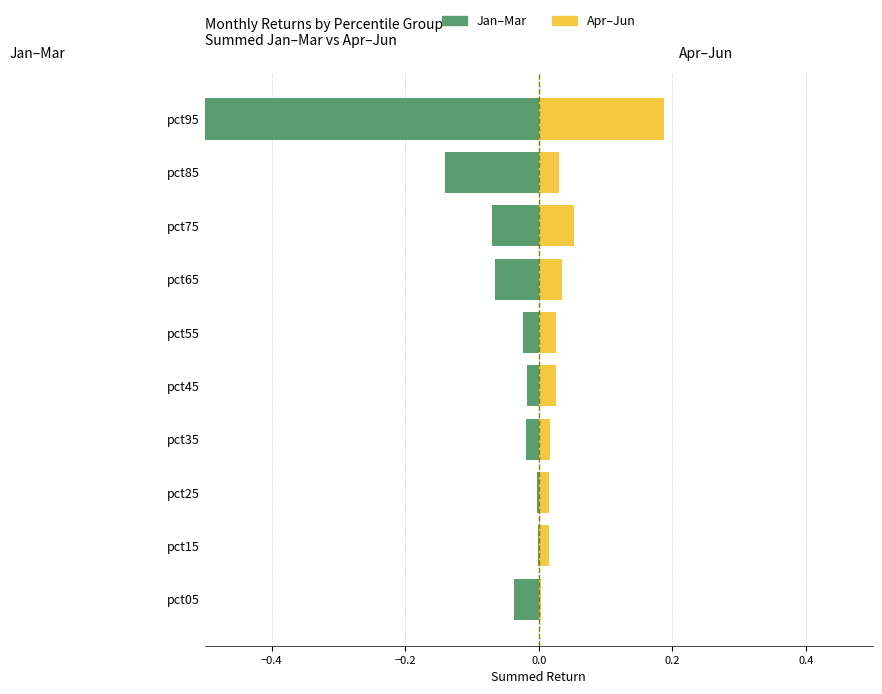

How many distinct data groups are displayed?

2